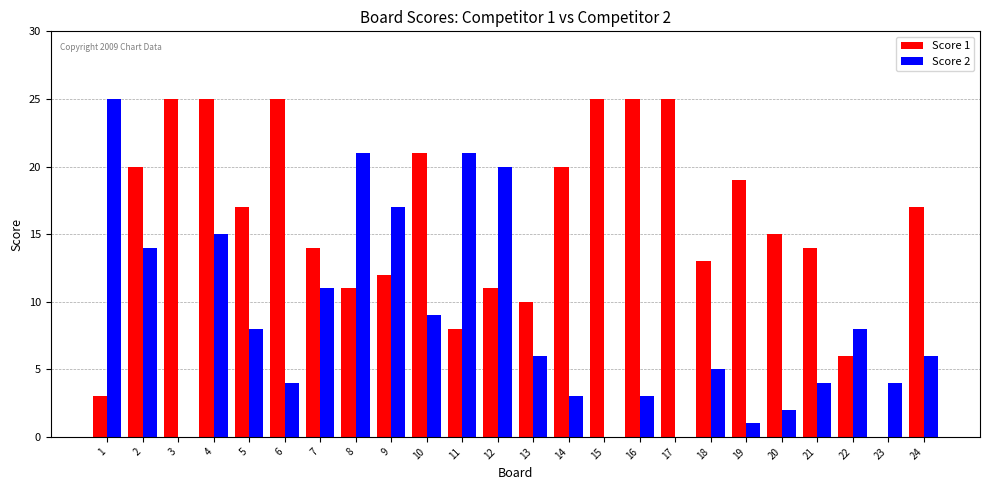

Reading left to right, what are all the values shown in this chart?

Score 1: 1=3	2=20	3=25	4=25	5=17	6=25	7=14	8=11	9=12	10=21	11=8	12=11	13=10	14=20	15=25	16=25	17=25	18=13	19=19	20=15	21=14	22=6	23=0	24=17
Score 2: 1=25	2=14	3=0	4=15	5=8	6=4	7=11	8=21	9=17	10=9	11=21	12=20	13=6	14=3	15=0	16=3	17=0	18=5	19=1	20=2	21=4	22=8	23=4	24=6